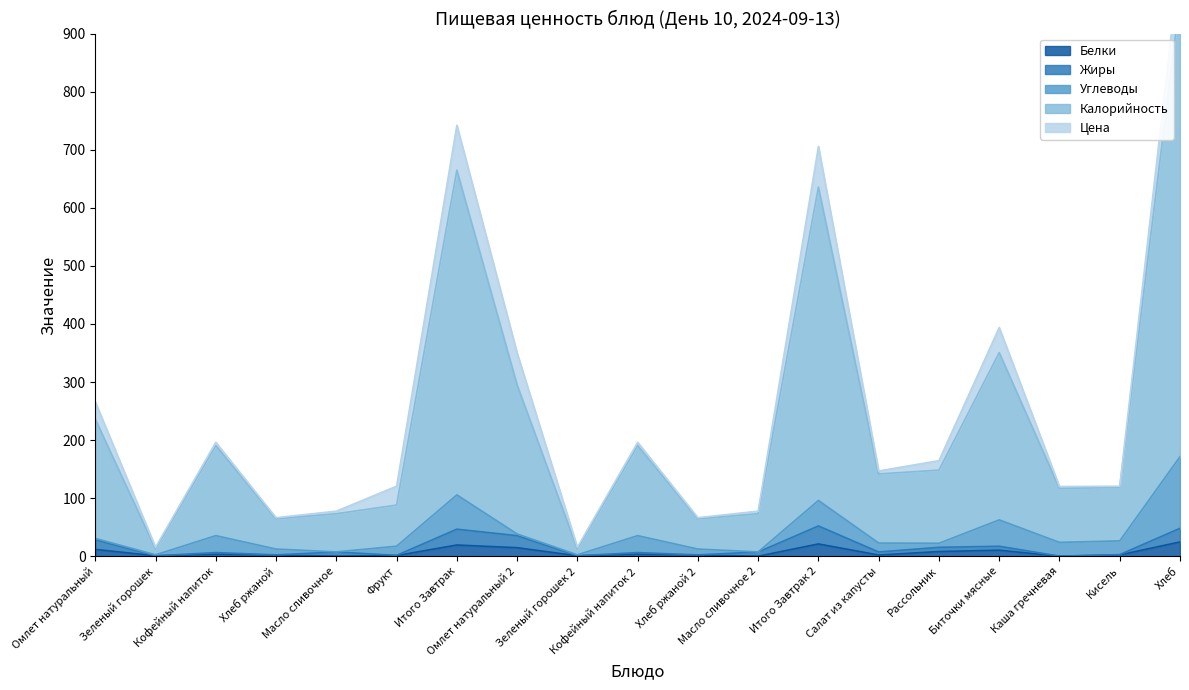

What is the label of the 3rd point from the right?

Каша гречневая